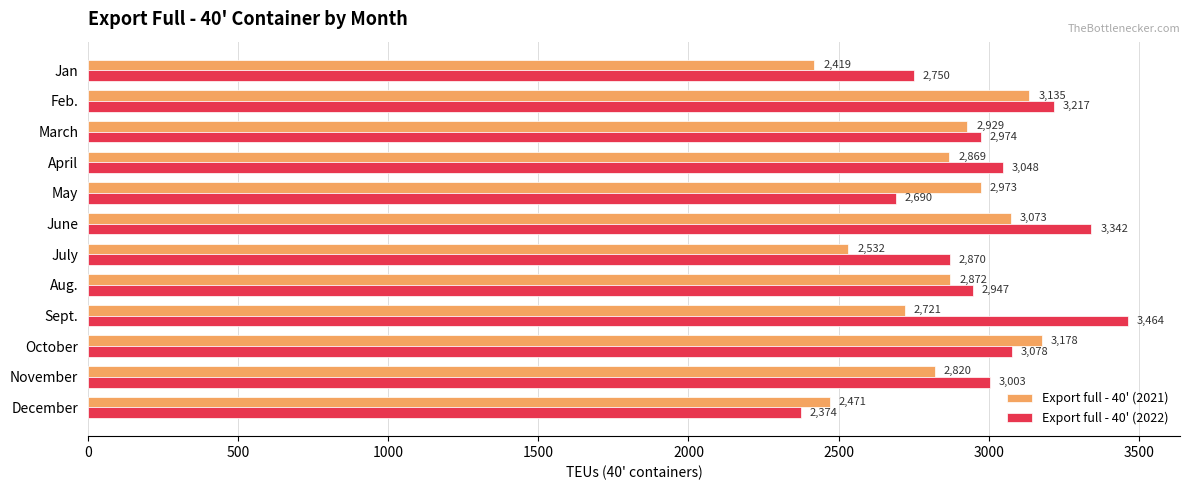

List the series in order of their overall mean, lowest first.

Export full - 40' (2021), Export full - 40' (2022)